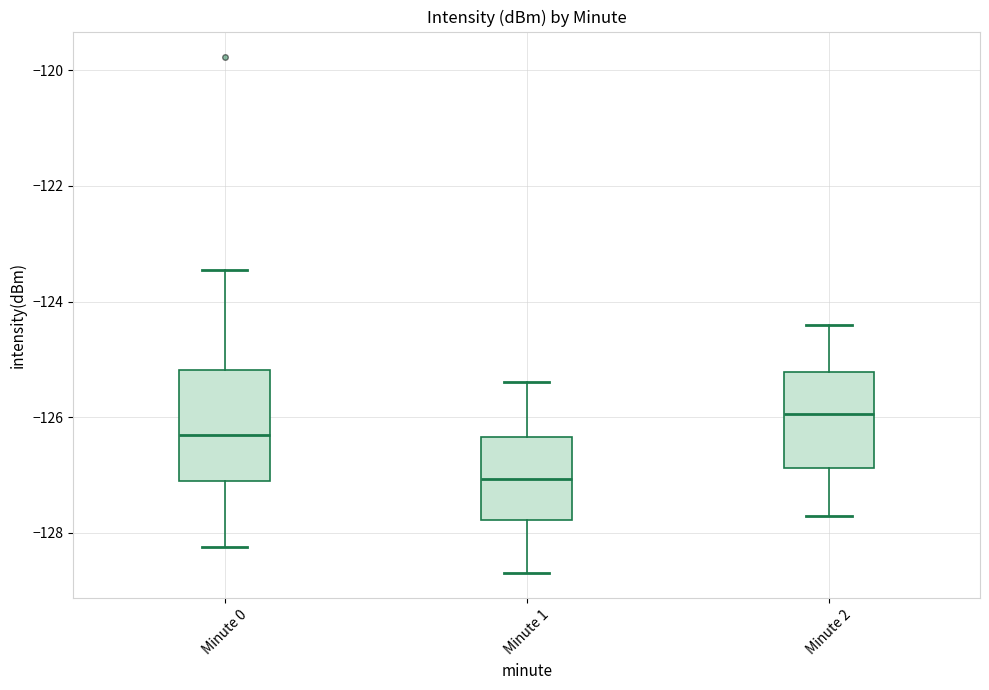

Reading left to right, read every box against the y-axis: the position of its median line, the range the box covers, and the ends of its whiskers. The values are not printed on the chart, so give them approximately, as read against the axis.

Minute 0: median -126.4, box -127.0 to -125.2, whiskers -128.2 to -123.4
Minute 1: median -127.0, box -127.8 to -126.4, whiskers -128.6 to -125.4
Minute 2: median -126.0, box -126.8 to -125.2, whiskers -127.6 to -124.4